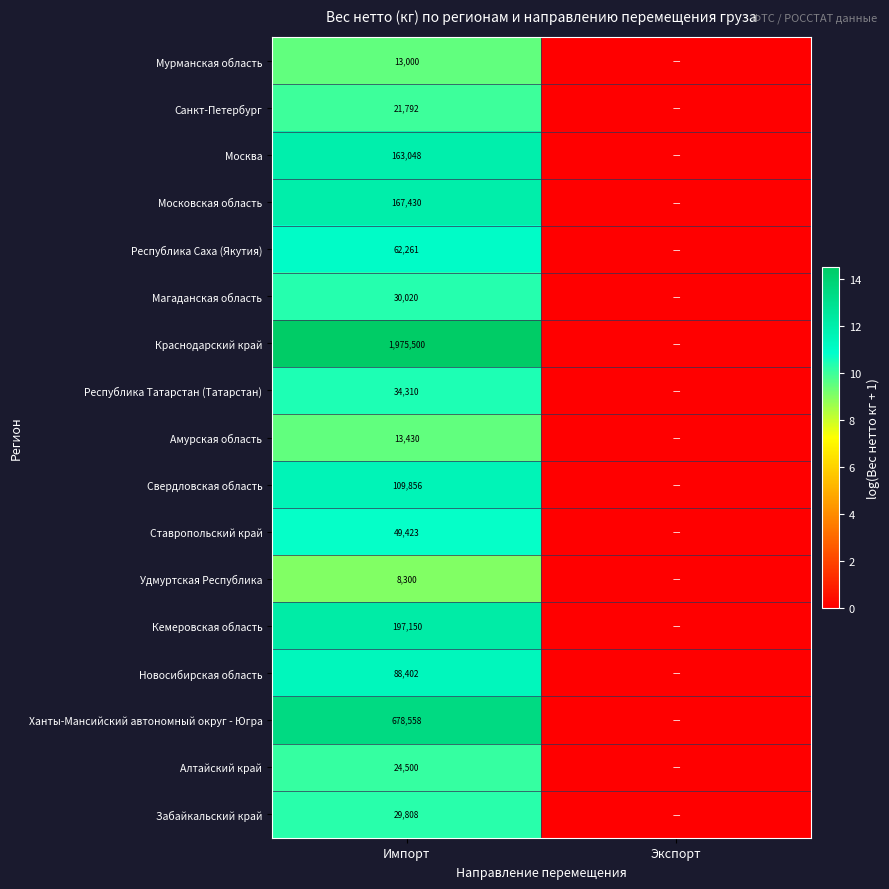

What is the total value across all series at Импорт?

3666788